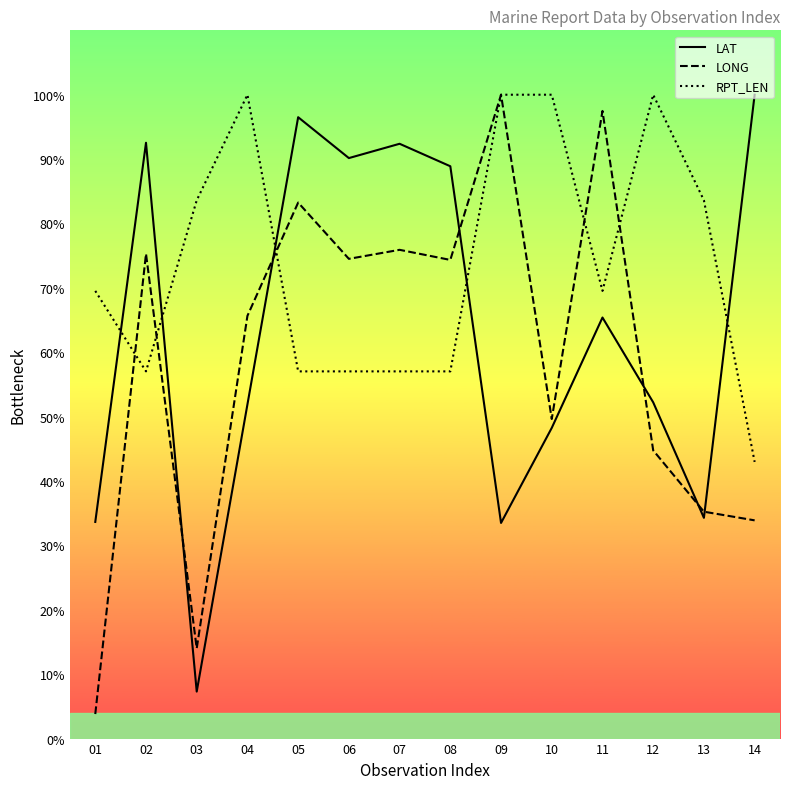

List the series in order of their overall mean, lowest first.

LONG, LAT, RPT_LEN